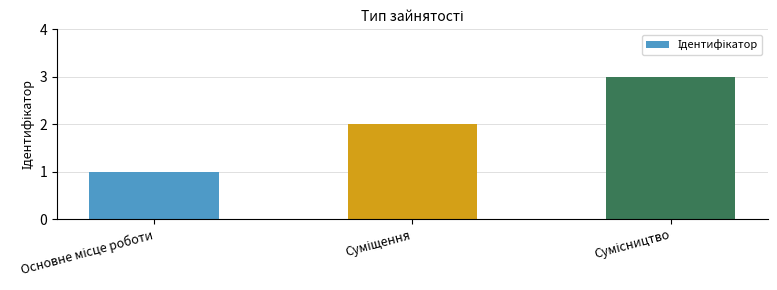

What is the sum of all values?

6